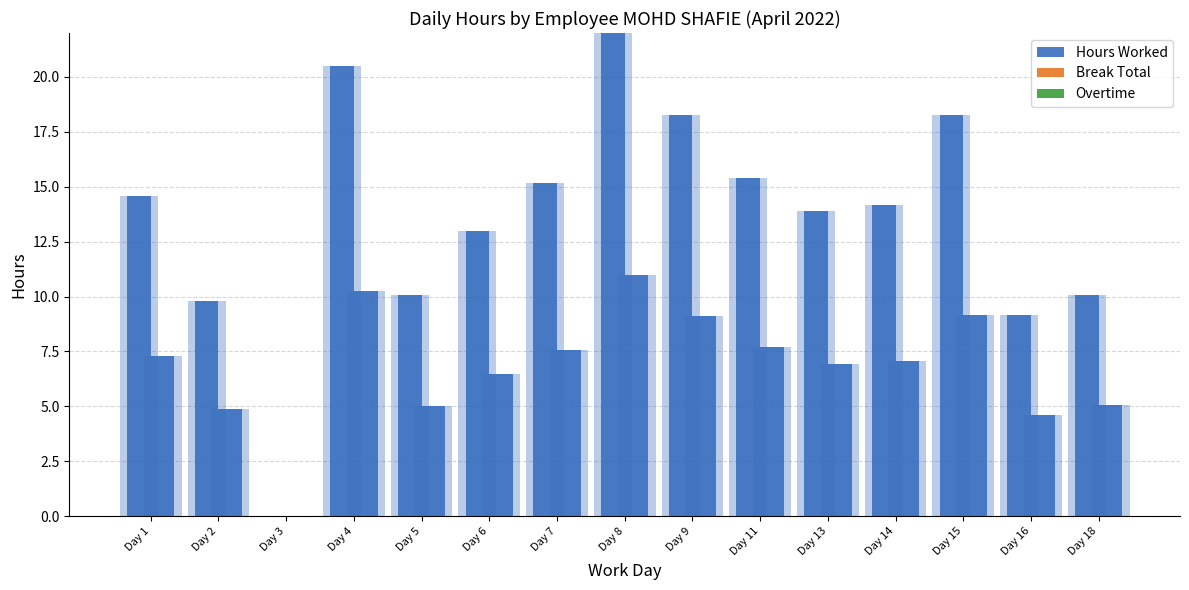

How many bars are there in each group?

3